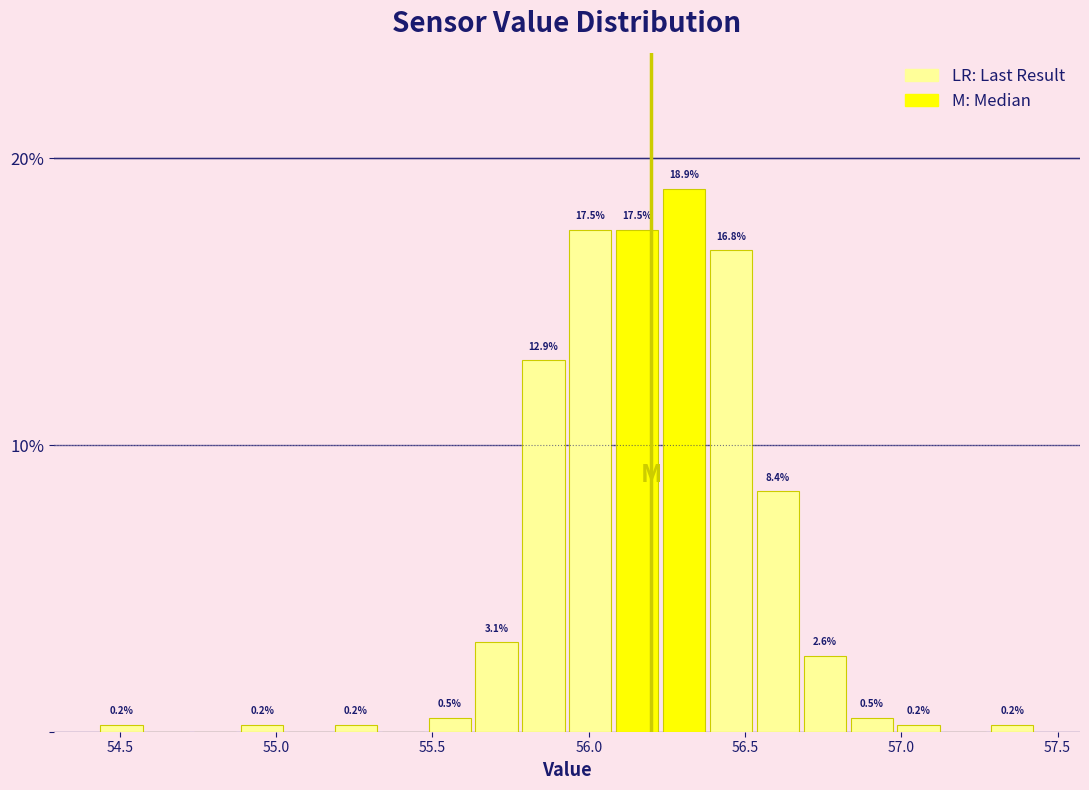

Read against the x-axis, roughly where is the centre of the tallest bar?

56.30